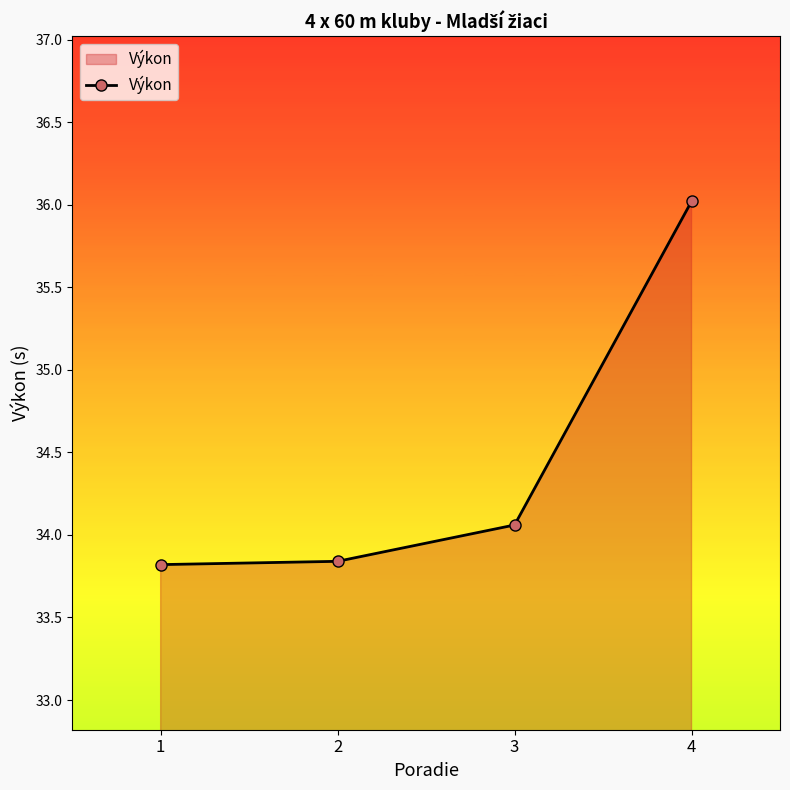

How many values are below 34?

2